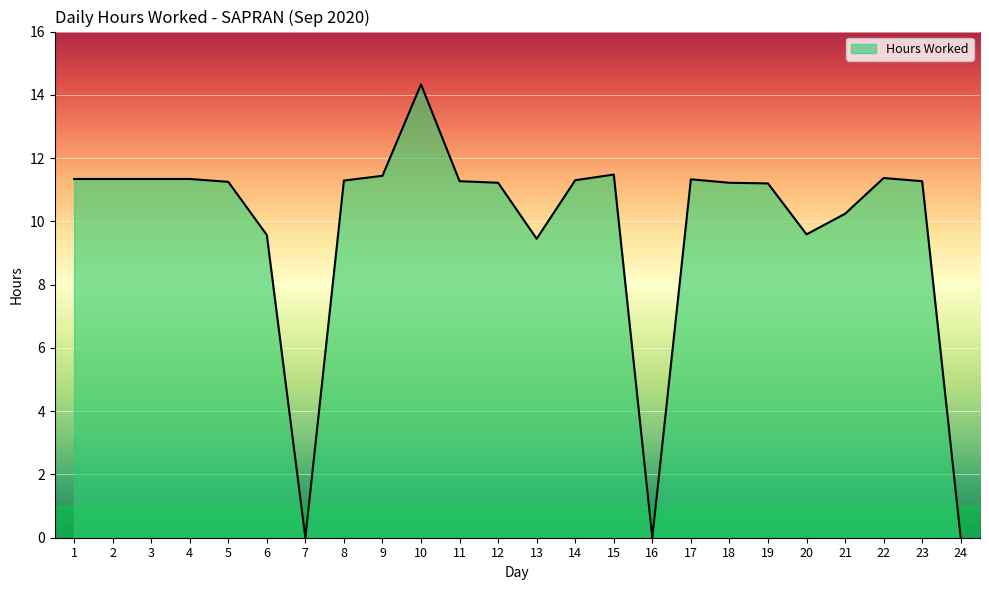

Where does the data first go above 11?

1